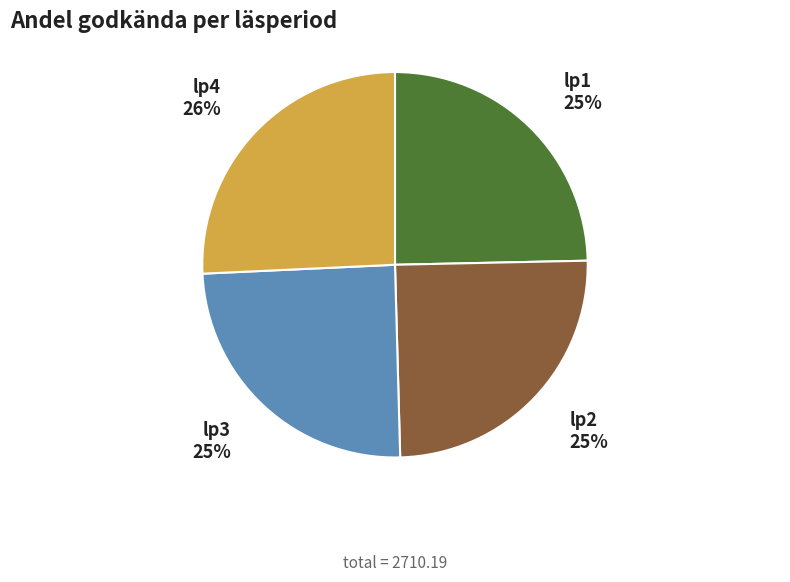

What is the largest slice in the pie chart?

lp4